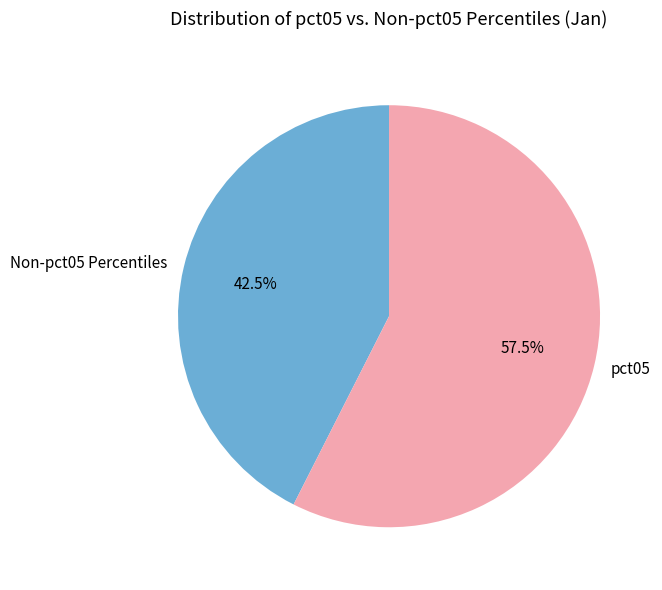

Approximately how many times larger is the value at Non-pct05 Percentiles compared to pct05?

0.7